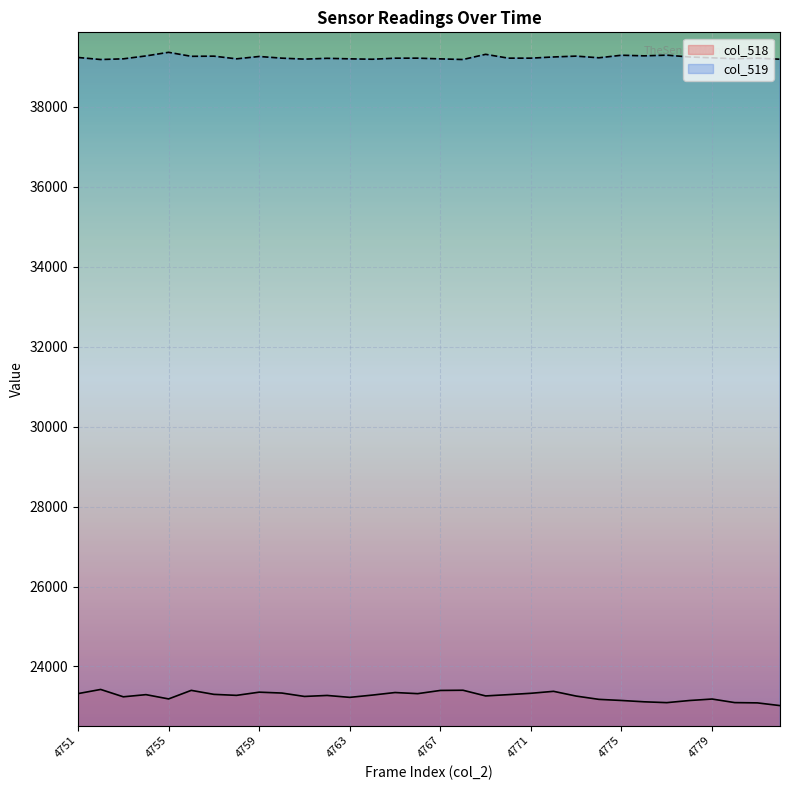

Reading left to right, transcribe all the data shown in this chart.

col_518: 23321	23425	23241	23295	23188	23402	23302	23277	23357	23335	23250	23275	23227	23284	23348	23320	23400	23405	23263	23295	23329	23378	23259	23177	23149	23116	23095	23148	23185	23096	23089	23021
col_519: 39233	39182	39199	39272	39362	39262	39266	39199	39258	39216	39192	39212	39199	39189	39215	39216	39198	39182	39312	39216	39216	39246	39267	39225	39289	39274	39291	39246	39225	39201	39216	39189